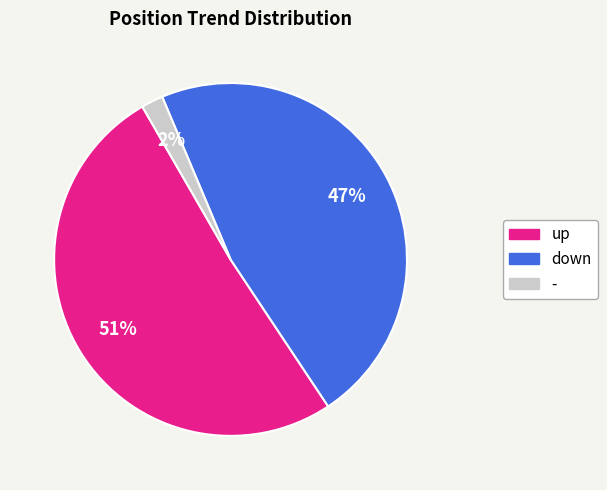

Which slice represents more than half of the pie?

up